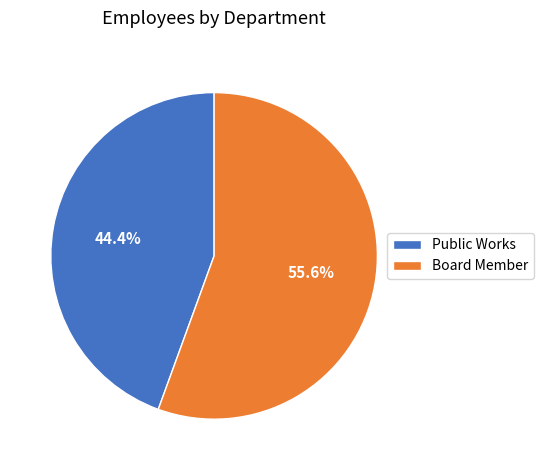

What is the largest slice in the pie chart?

Board Member